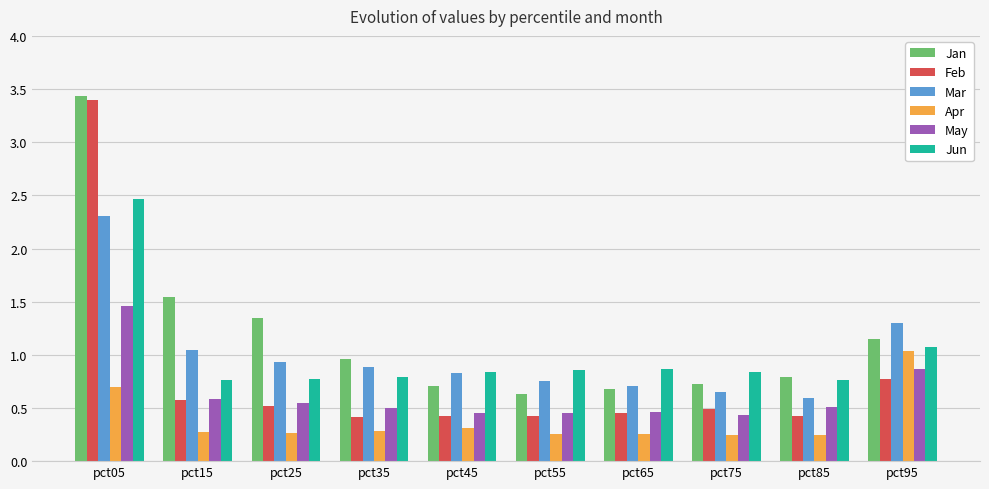

How many groups of bars are there?

10